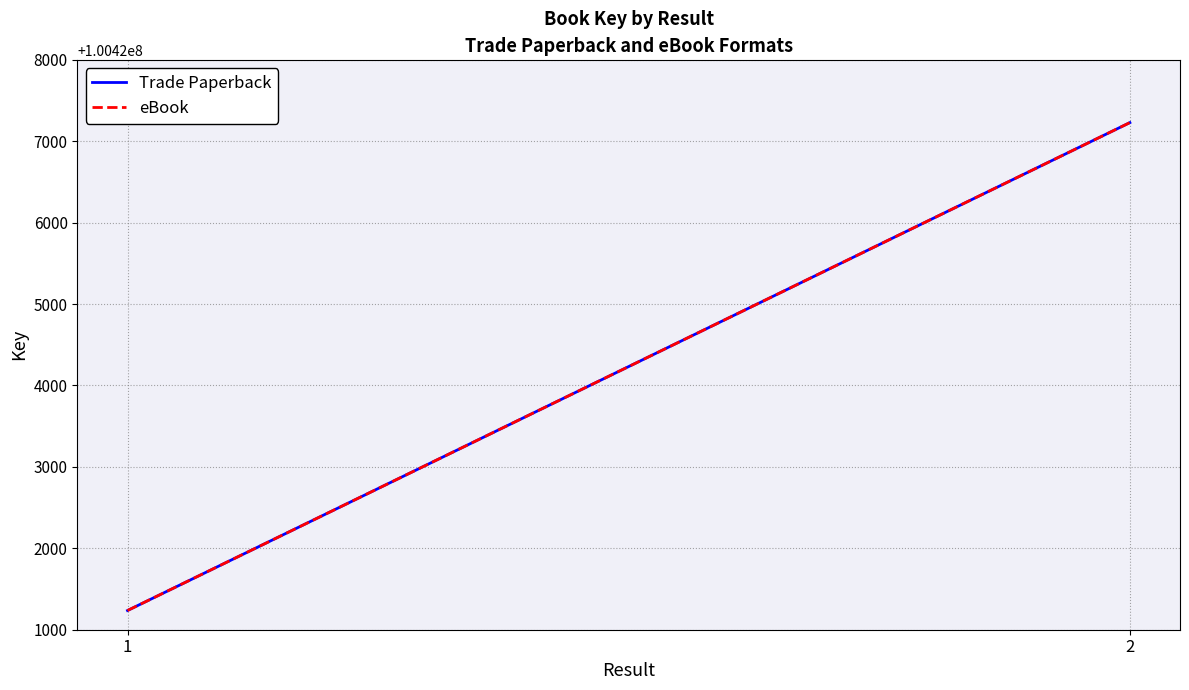

What is the greatest value displayed?

100427229